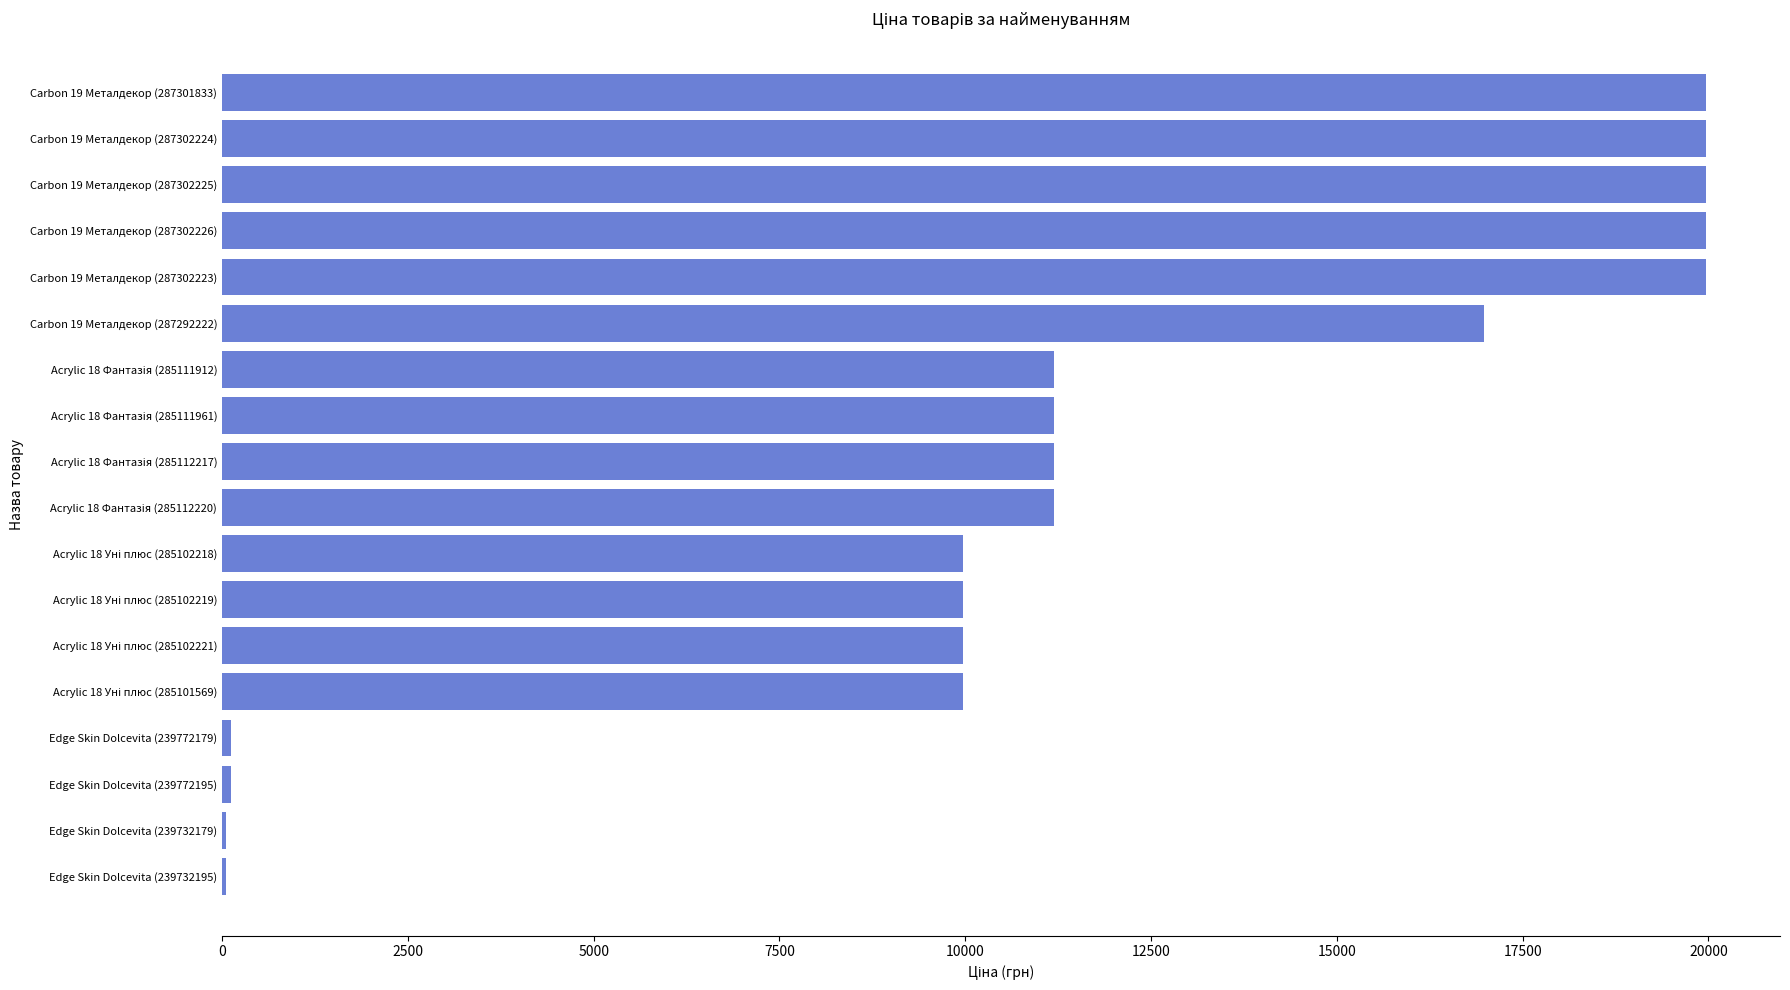

The chart shows a value of 114.1 at Edge Skin Dolcevita (239772179). True or false?

True